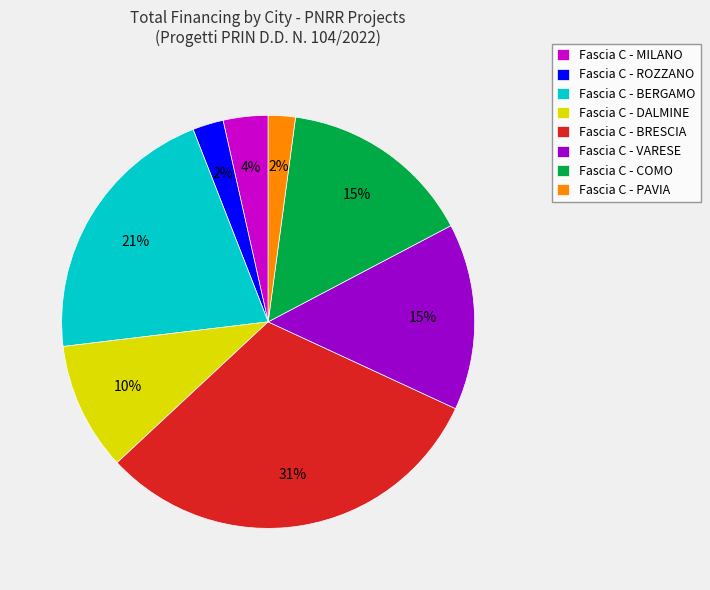

Combined, do Fascia C - BRESCIA and Fascia C - DALMINE account for over 50%?

No